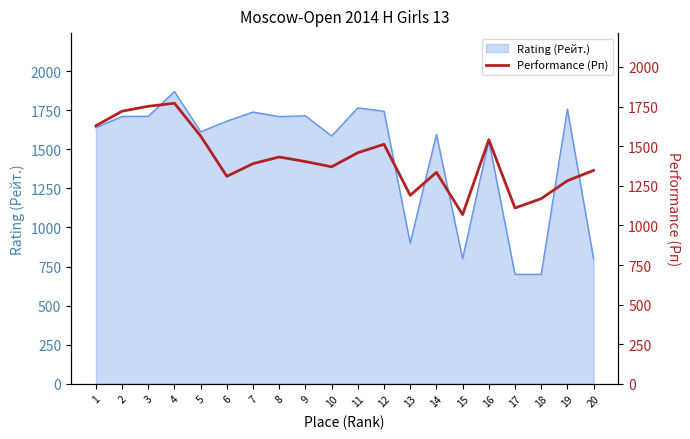

Which label corresponds to the largest value in the chart?

4